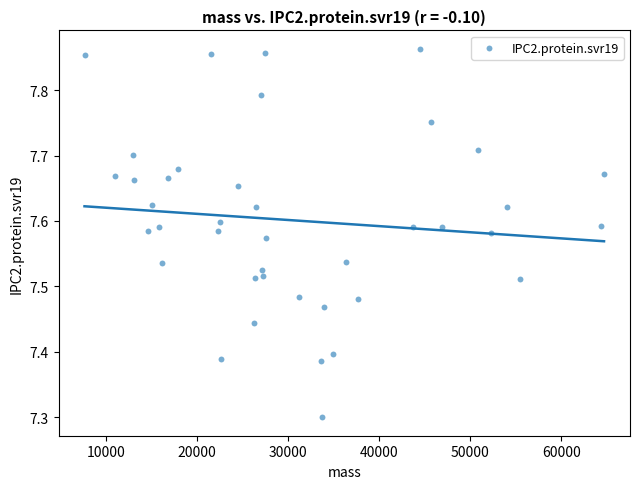

What Y value in the scatter plot is closest to 7?

7.3